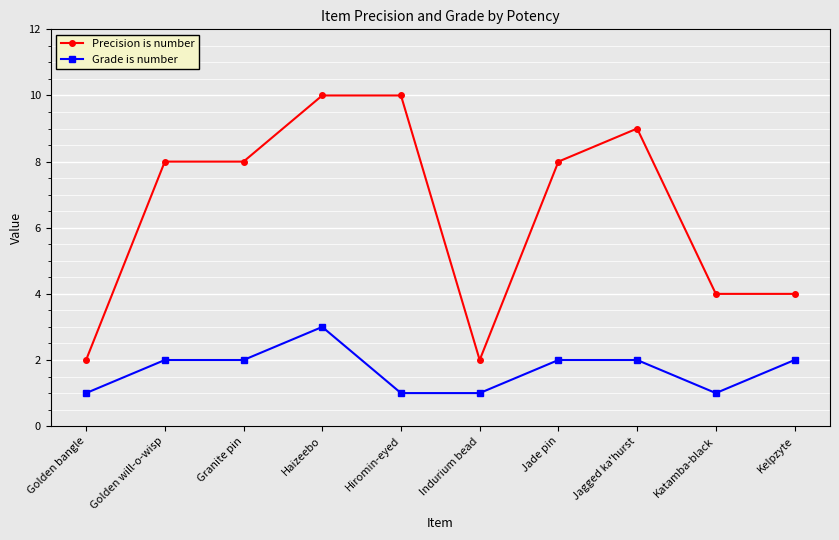

What is the sum of all Grade is number values?

17